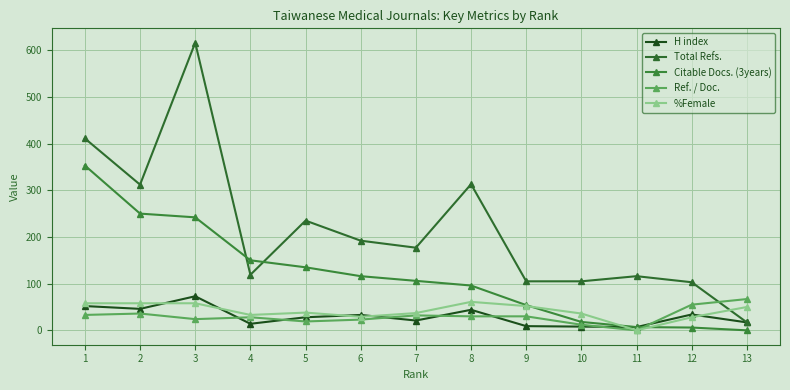

What is the value of the Ref. / Doc. point at the 5th from the left?

19